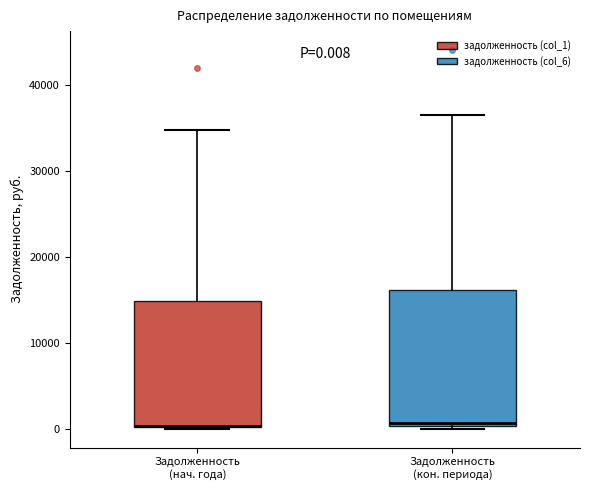

Comparing the boxes themselves (not the whiskers), which one is the tallest?

Задолженность (кон. периода)